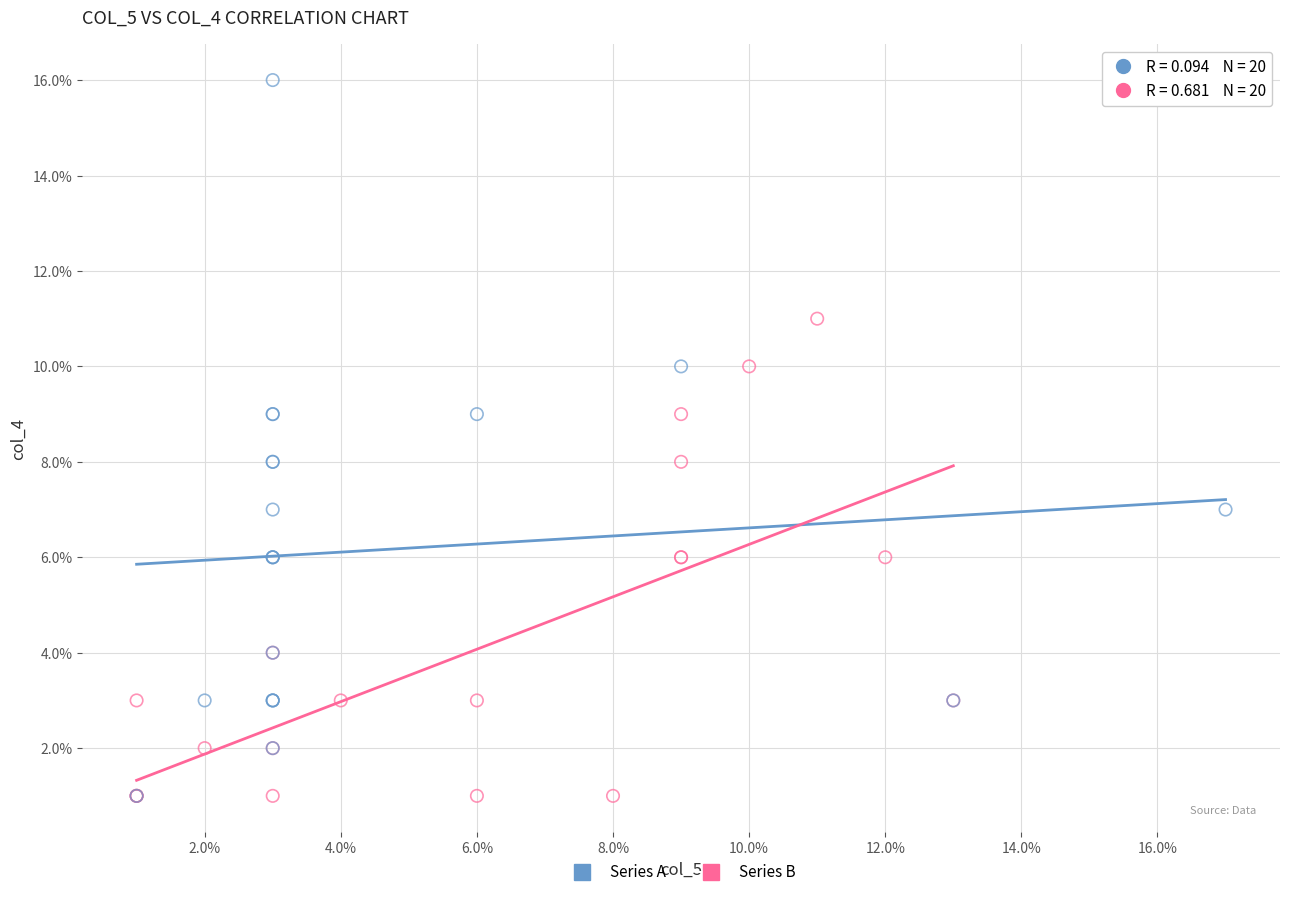

Which series contains the highest Y value?

Series A